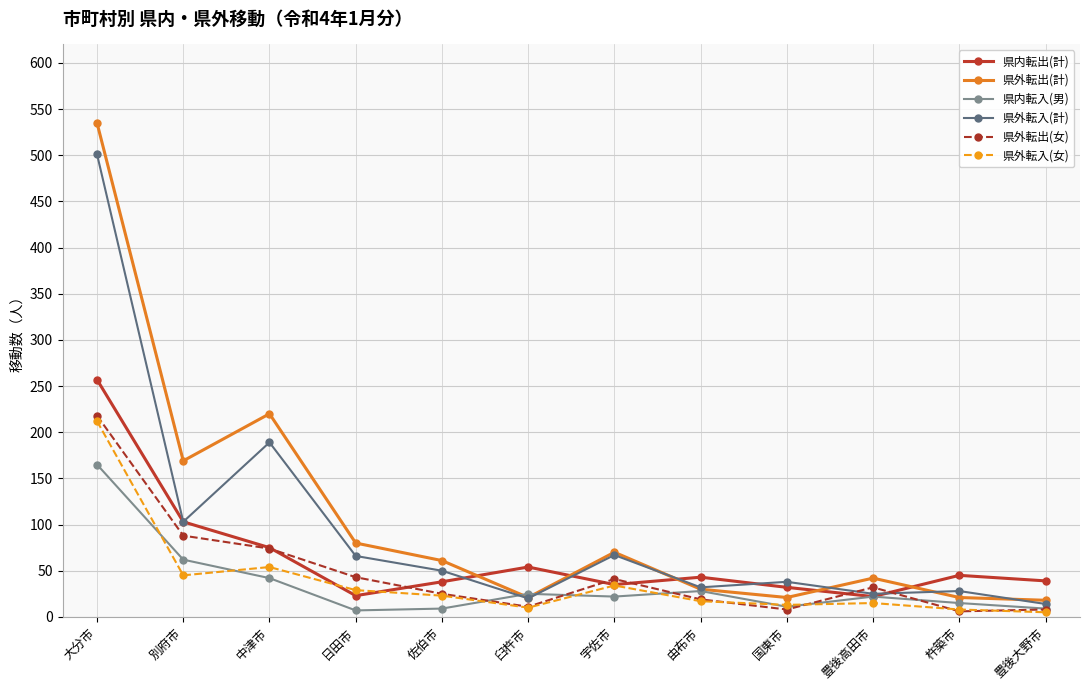

What is the smallest value displayed?

5